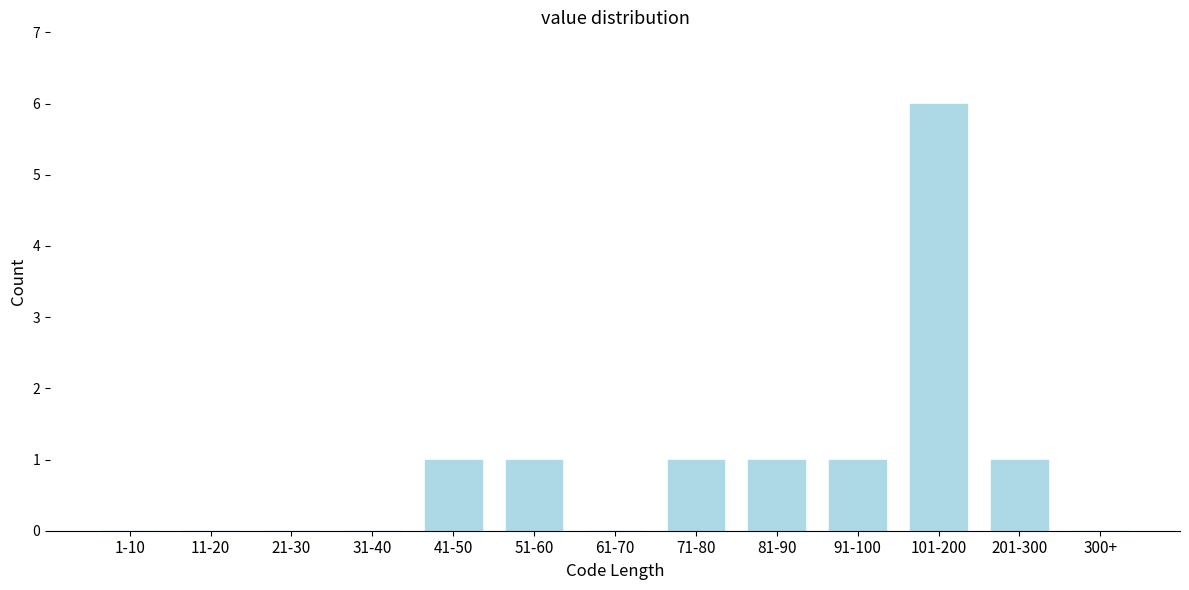

Reading left to right, extract all data points from this chart.

1-10=0	11-20=0	21-30=0	31-40=0	41-50=1	51-60=1	61-70=0	71-80=1	81-90=1	91-100=1	101-200=6	201-300=1	300+=0